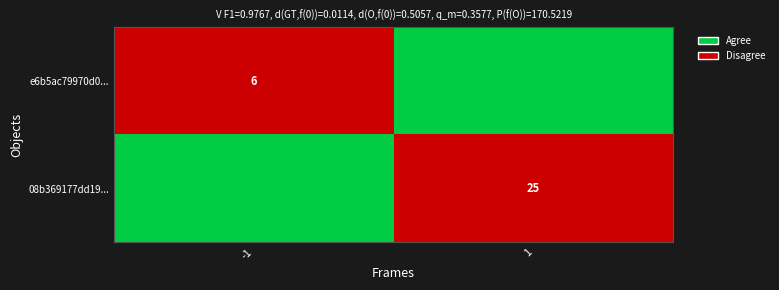

Which has a higher value, -1 or 1?

1